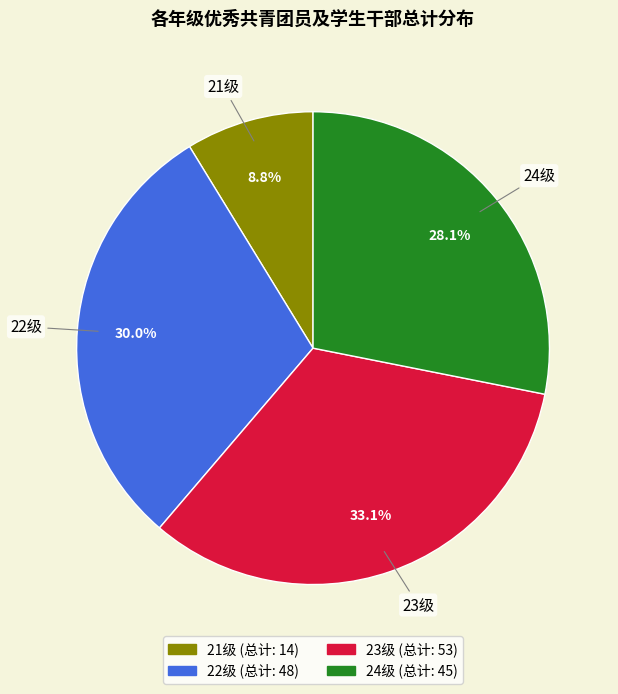

Combined, do 21级 and 23级 account for over 50%?

No